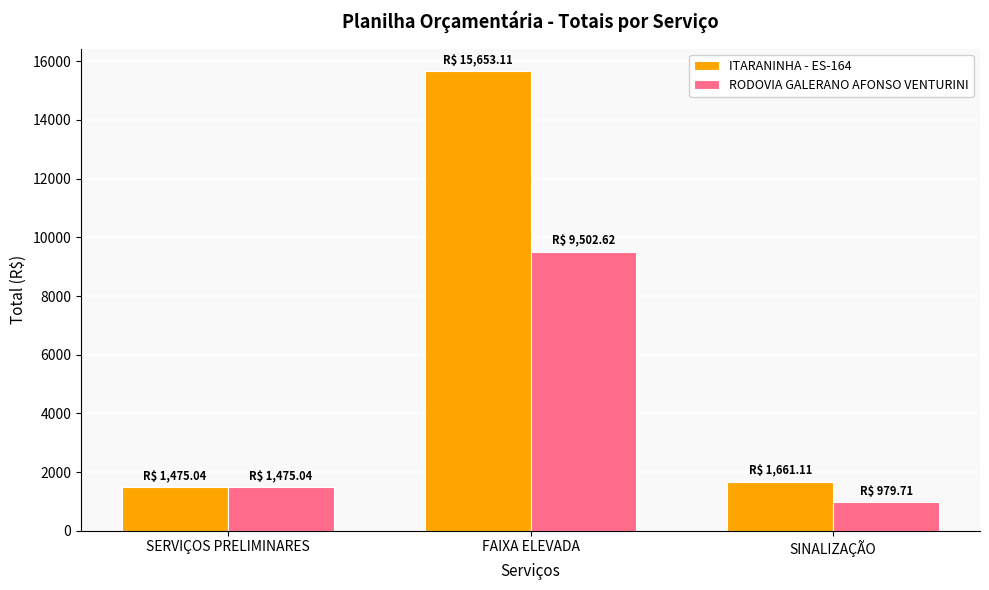

Does the chart contain stacked bars?

No